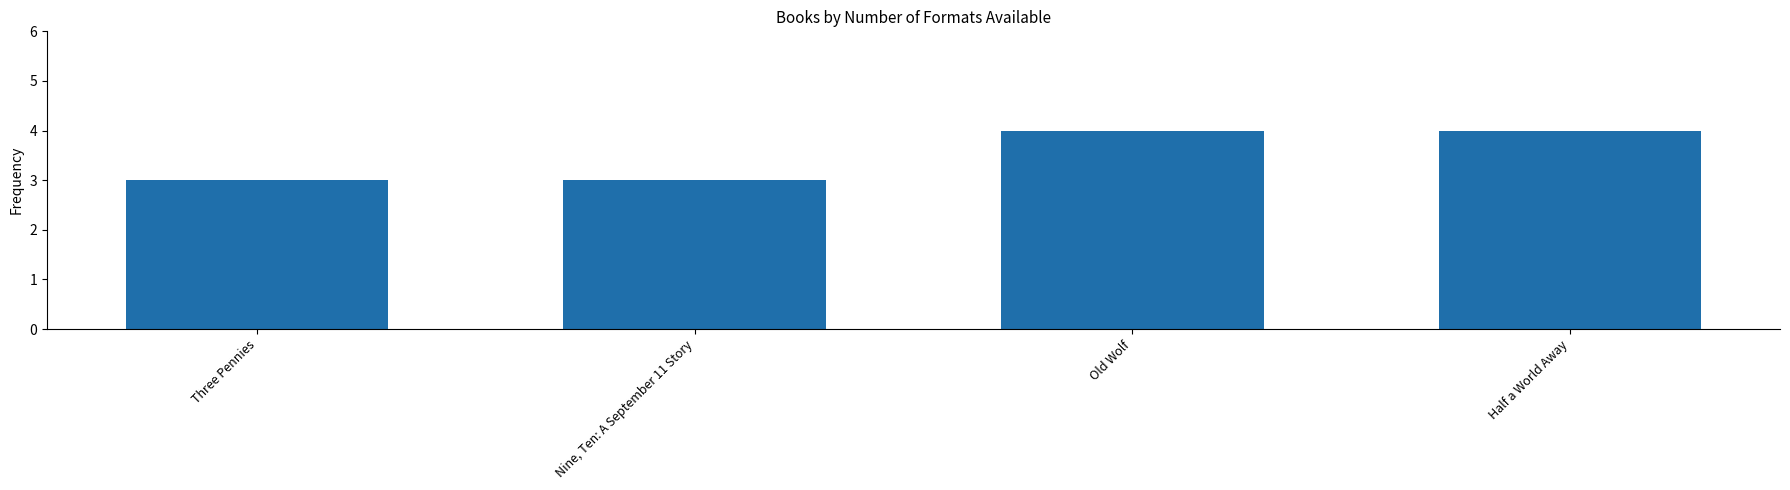

Is it true that the value at Half a World Away is 1?

False